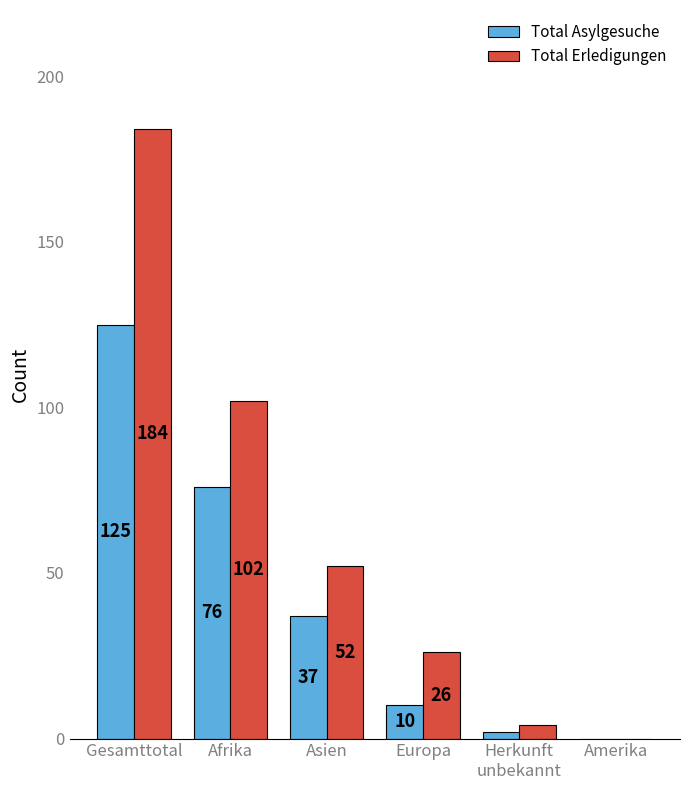

Does the chart contain stacked bars?

No